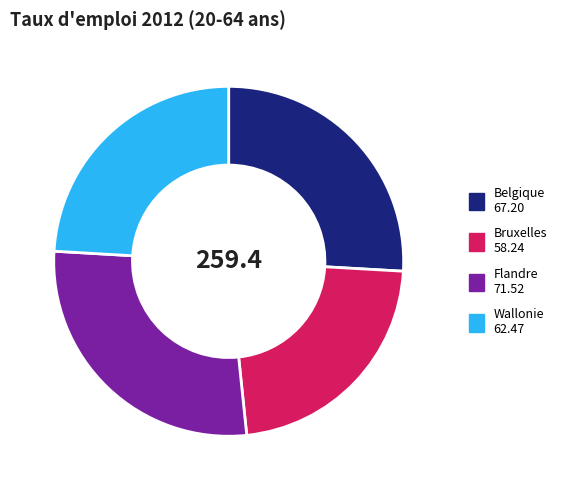

Combined, do Flandre and Belgique account for over 50%?

Yes